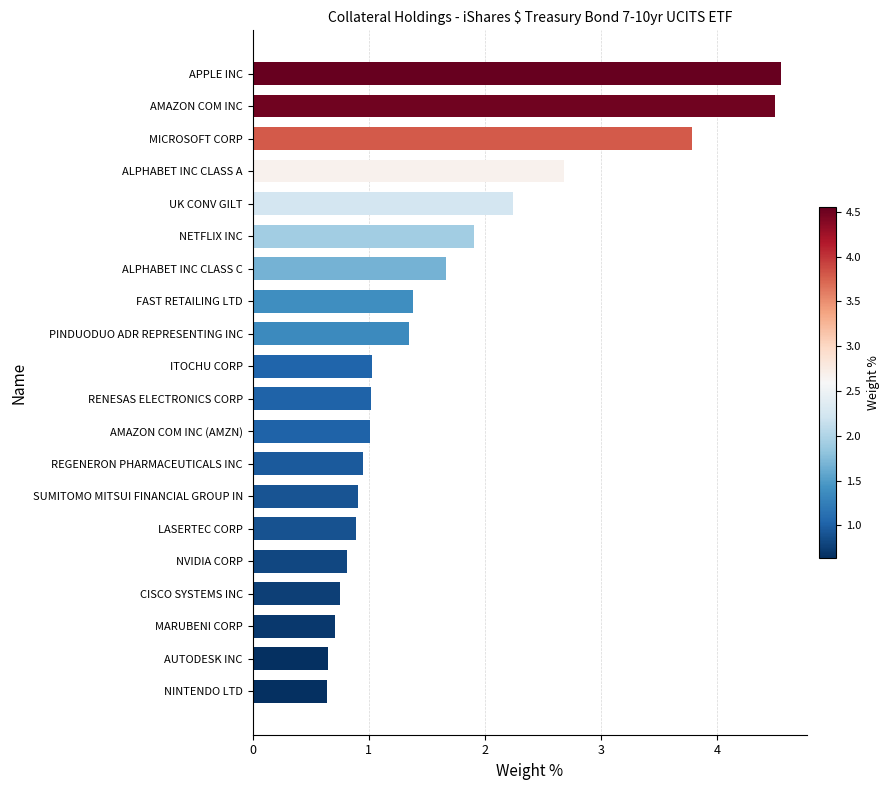

What value does the data have at RENESAS ELECTRONICS CORP?

1.0